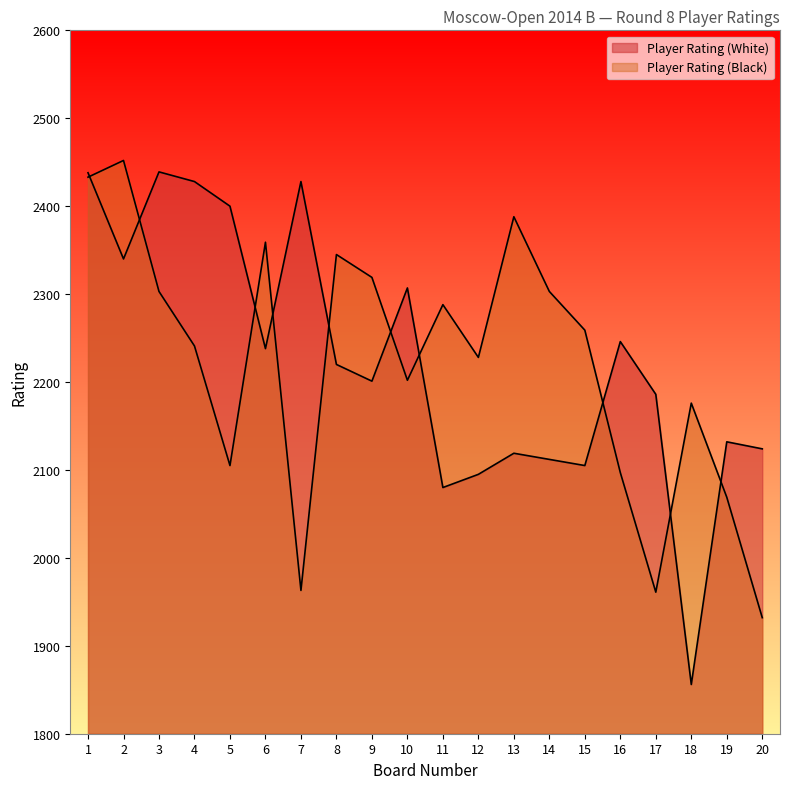

Is the value of Player Rating (White) at 1 greater than the value of Player Rating (Black) at 12?

Yes